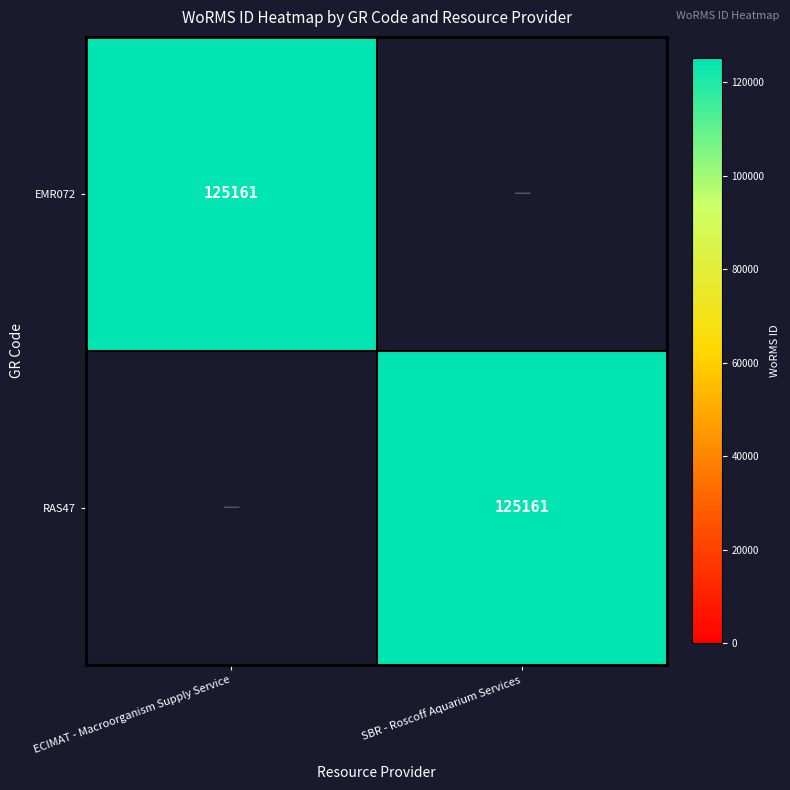

True or false: RAS47 has a value of 40282 at SBR - Roscoff Aquarium Services.

False